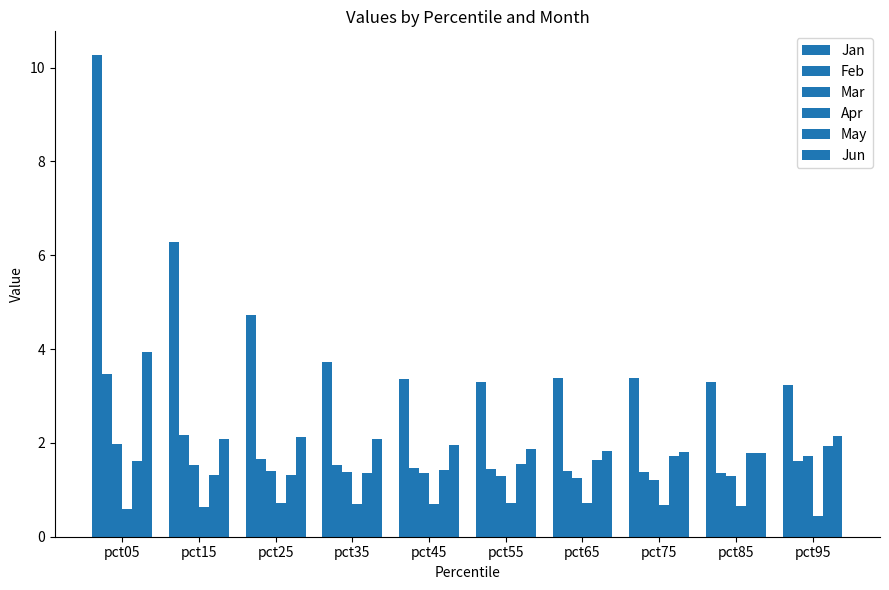

Between pct85 and pct15, which is larger?

pct15